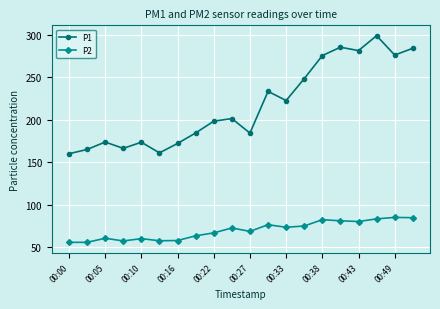

What is the value of the P2 point at the 11th from the left?

68.4